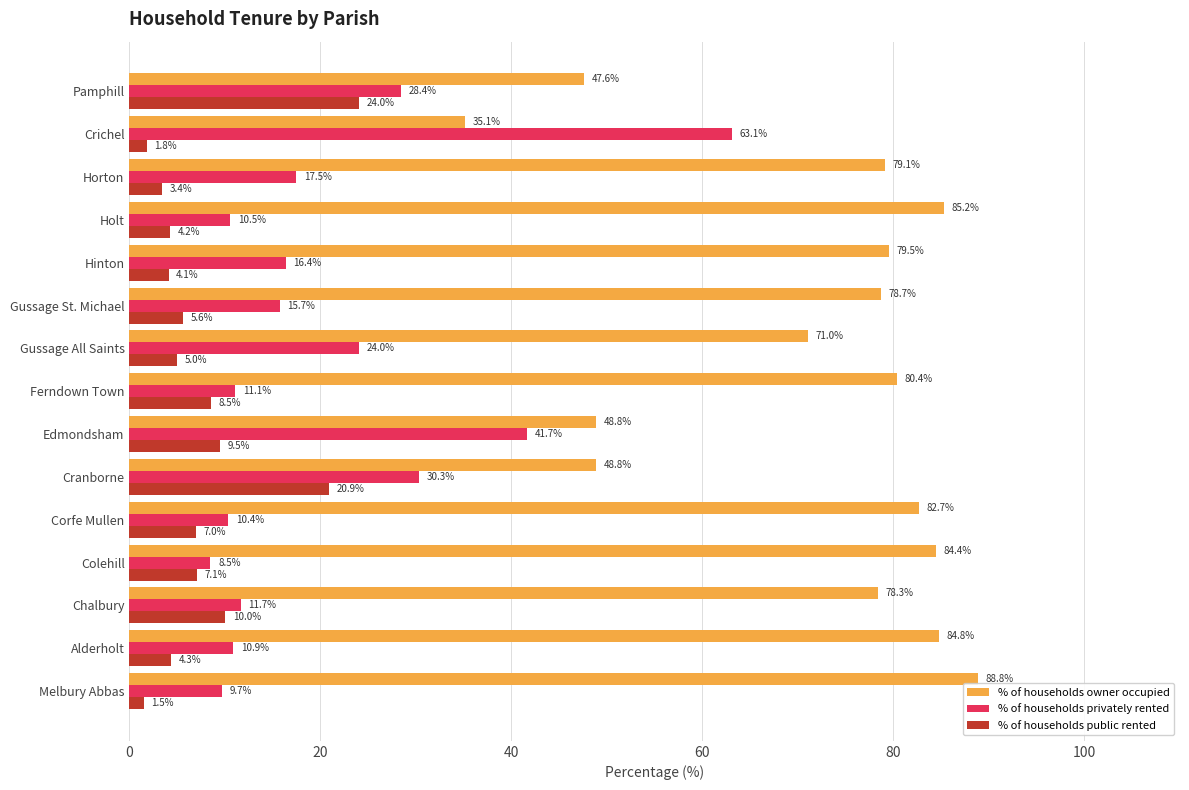

Which series has the largest range (max minus min)?

% of households privately rented